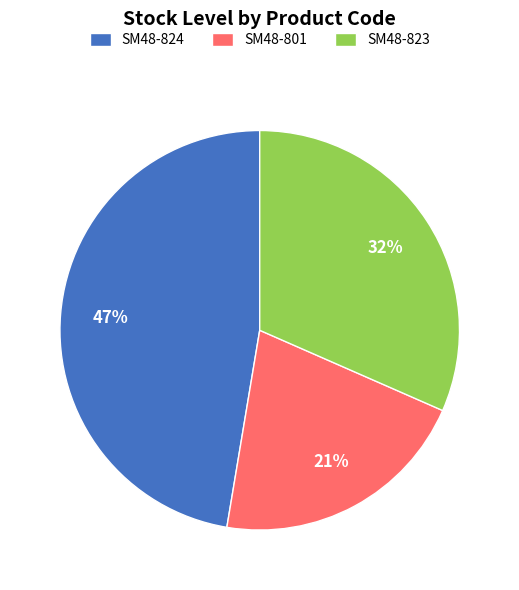

To the nearest percent, what percentage of the pie is SM48-824?

47%